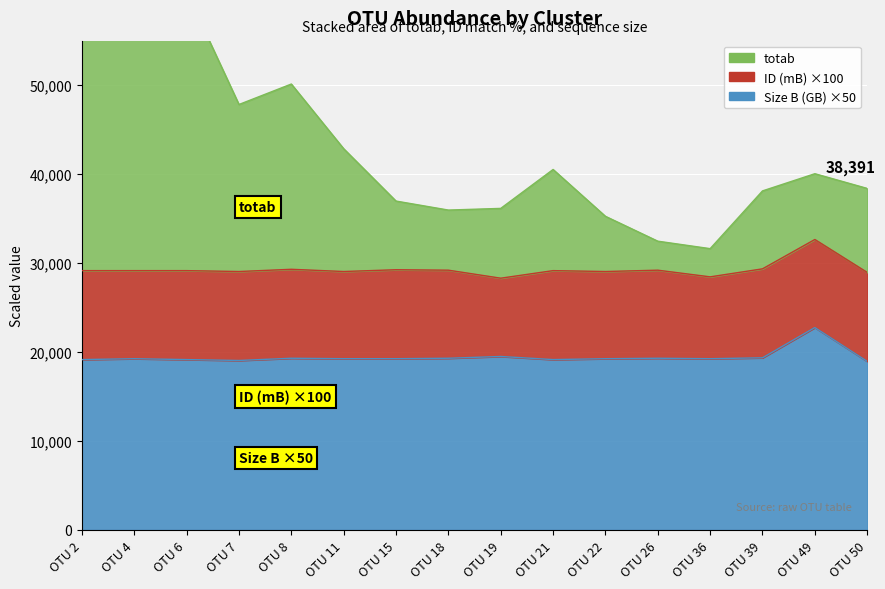

The Size B (GB) series shows 33584 at OTU 22. True or false?

False